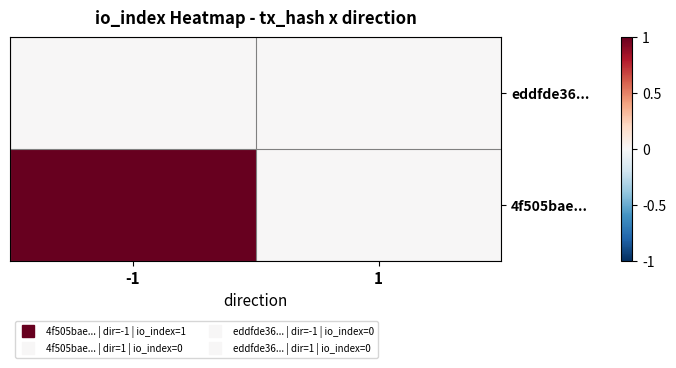

Between -1 and 1, which is larger?

-1